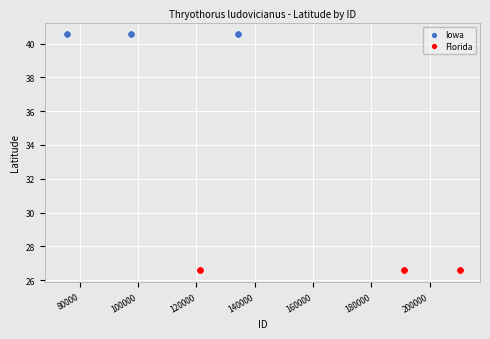

Which series reaches the maximum Y coordinate?

Iowa